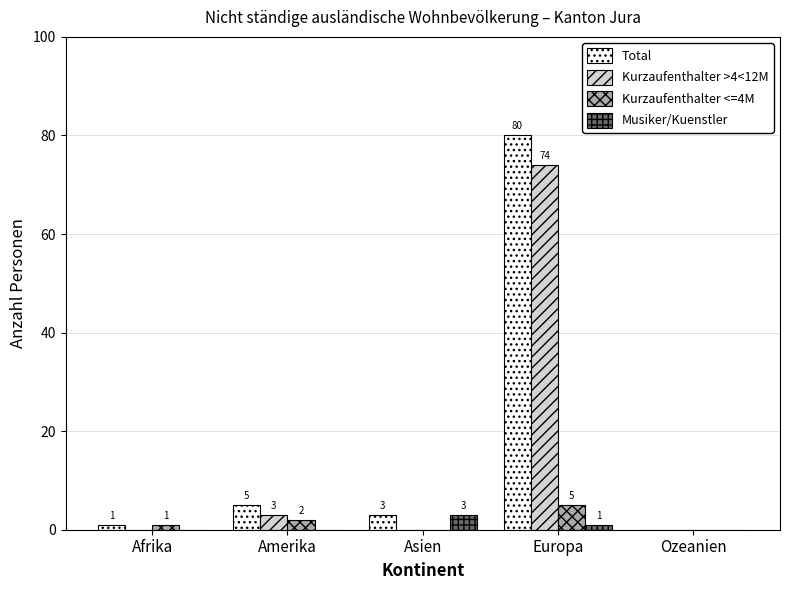

Where is Kurzaufenthalter >4<12M nearest to the value 37?

Amerika